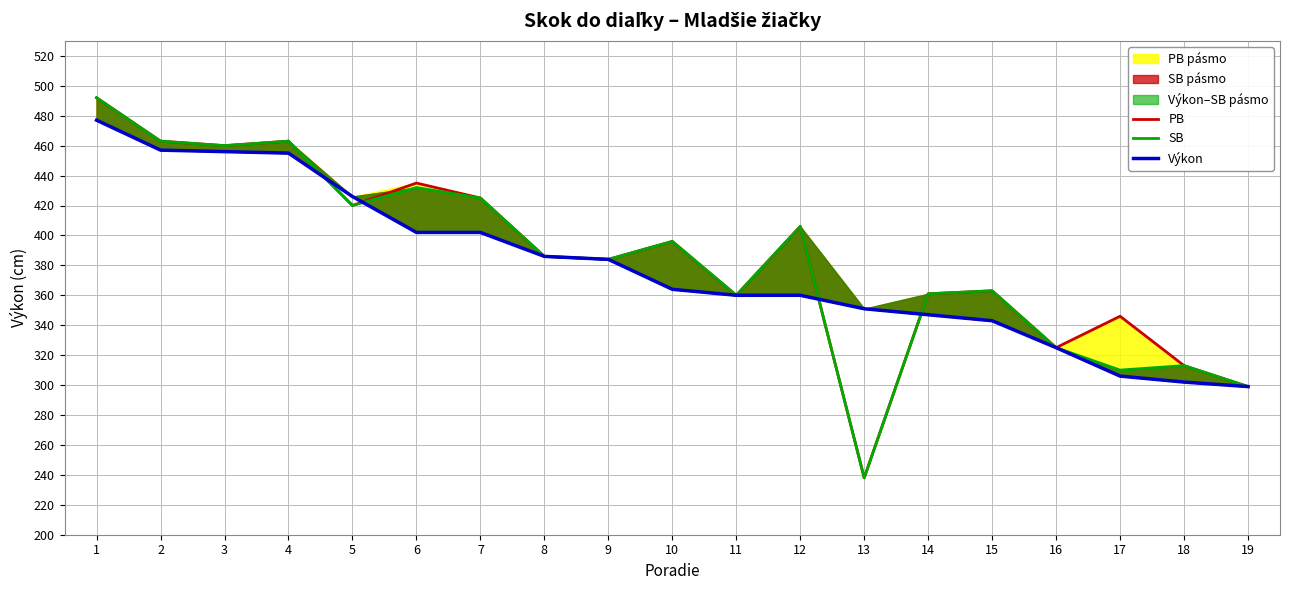

Is the value of PB at 8 greater than the value of Výkon at 17?

Yes